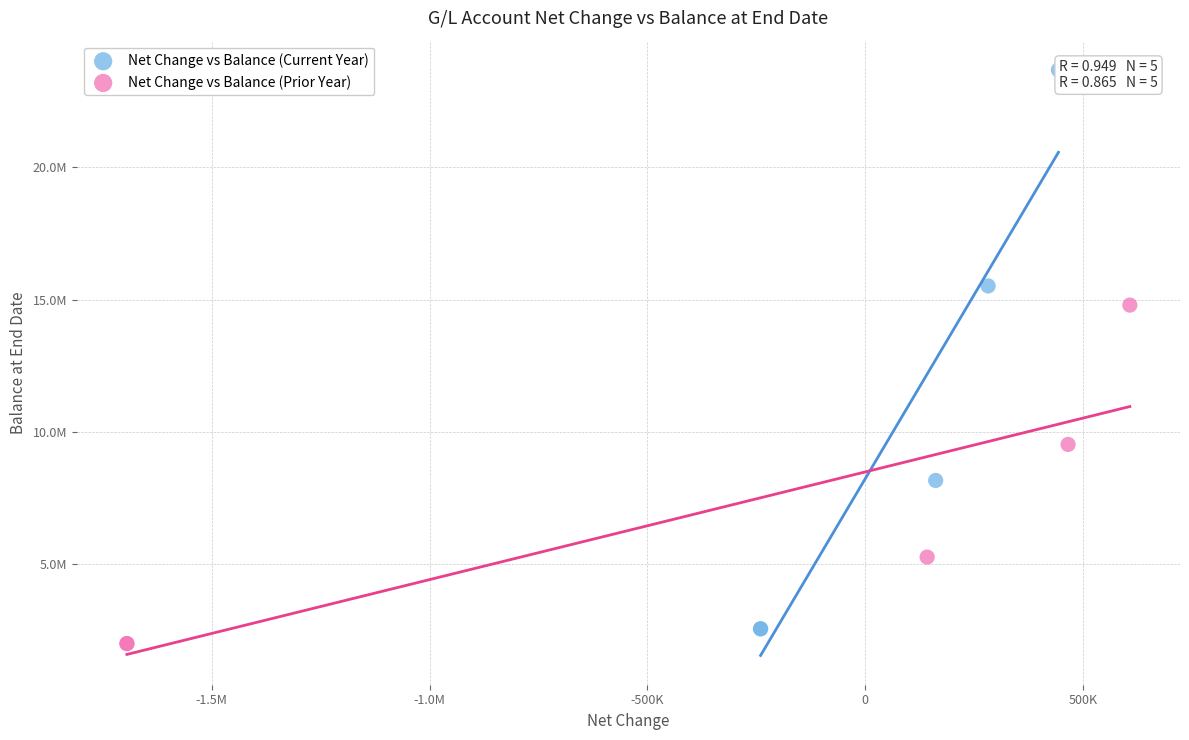

Which series contains the highest Y value?

Net Change vs Balance (Current Year)